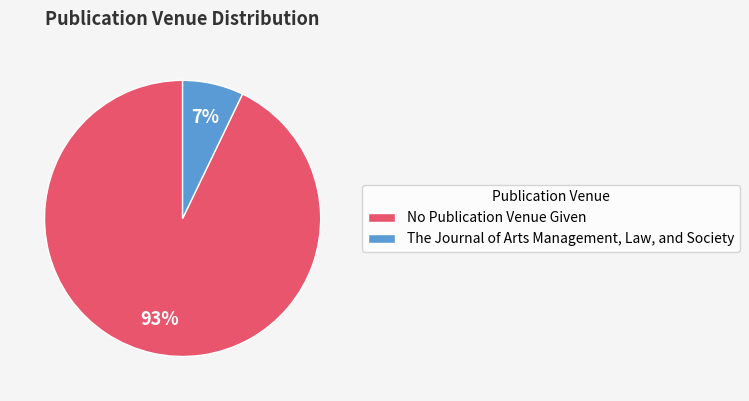

Rank the categories by value from highest to lowest.

No Publication Venue Given, The Journal of Arts Management, Law, and Society